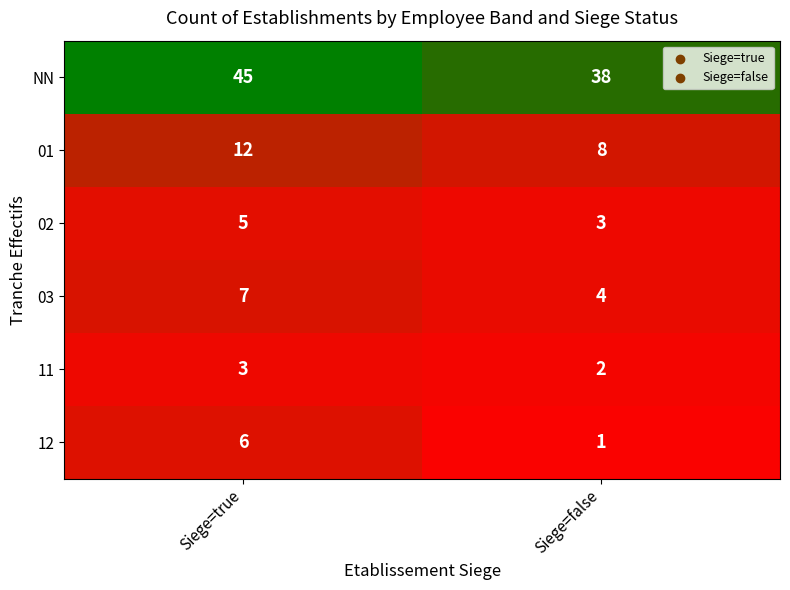

The value of NN at Siege=true is 45. True or false?

True